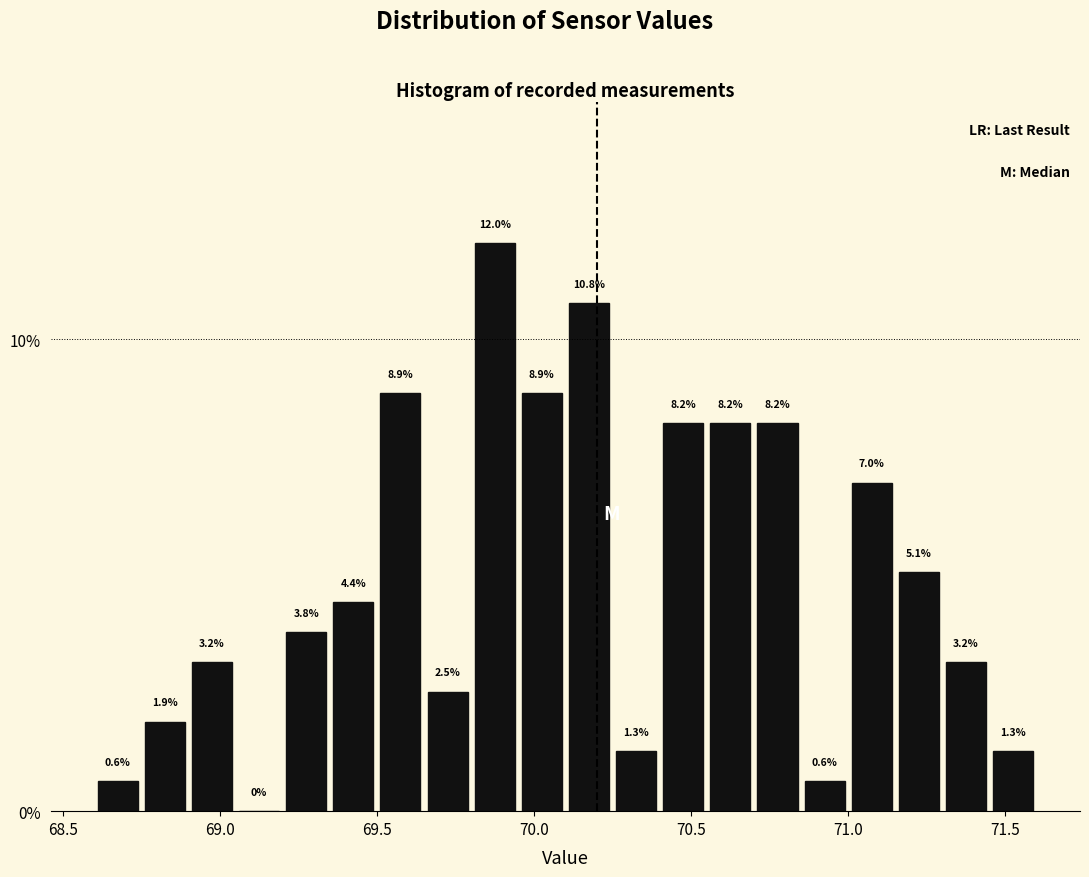

Around what value on the x-axis is the tallest bar? Give the approximate position of its centre, as read against the axis.

69.90